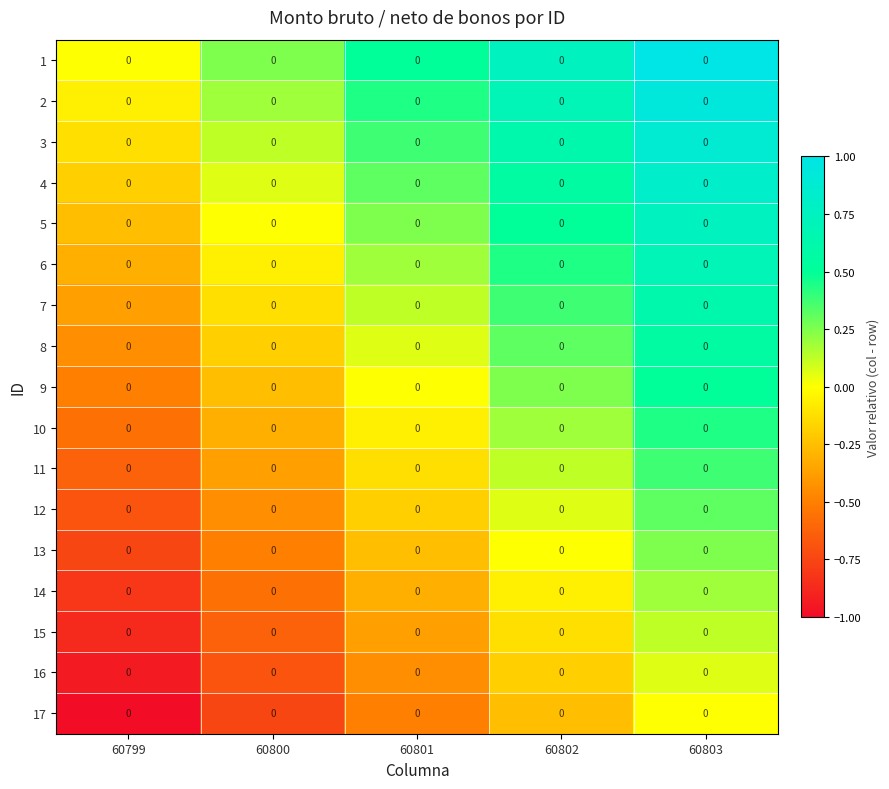

List the series in order of their peak value, lowest first.

row_16, row_15, row_14, row_13, row_12, row_11, row_10, row_9, row_8, row_7, row_6, row_5, row_4, row_3, row_2, row_1, row_0